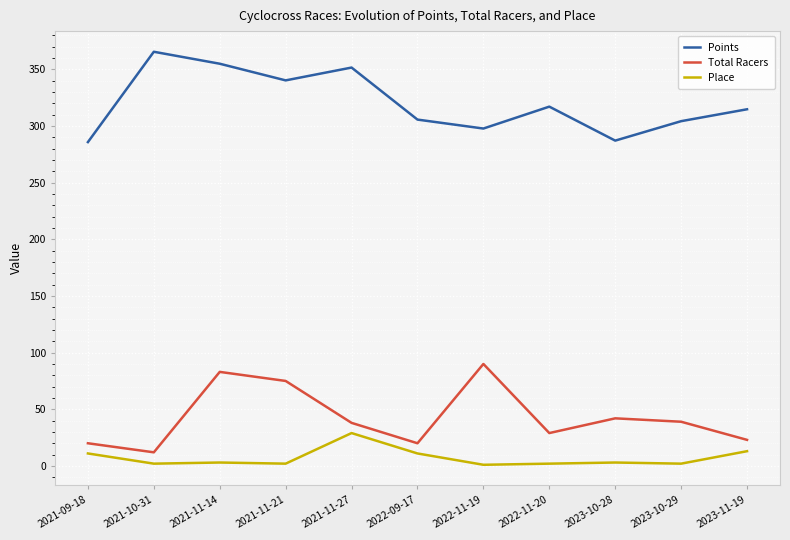

What position from the right is 2022-11-20?

4